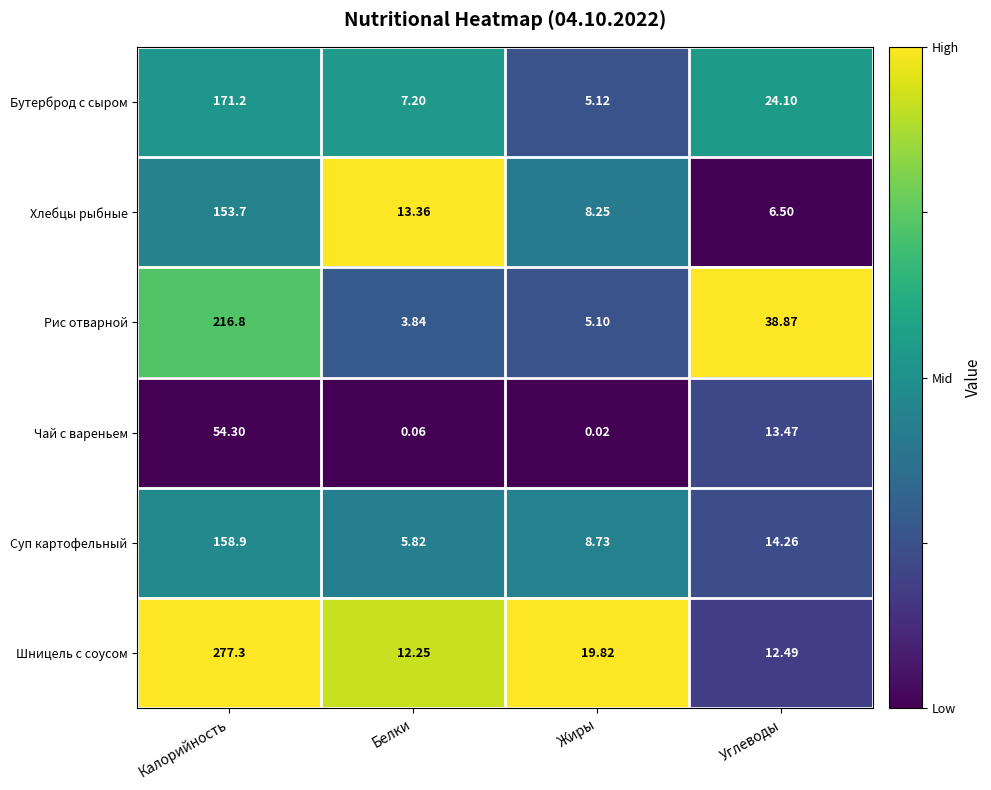

Rank the series by their maximum value, from highest to lowest.

Шницель с соусом, Рис отварной, Бутерброд с сыром, Суп картофельный, Хлебцы рыбные, Чай с вареньем